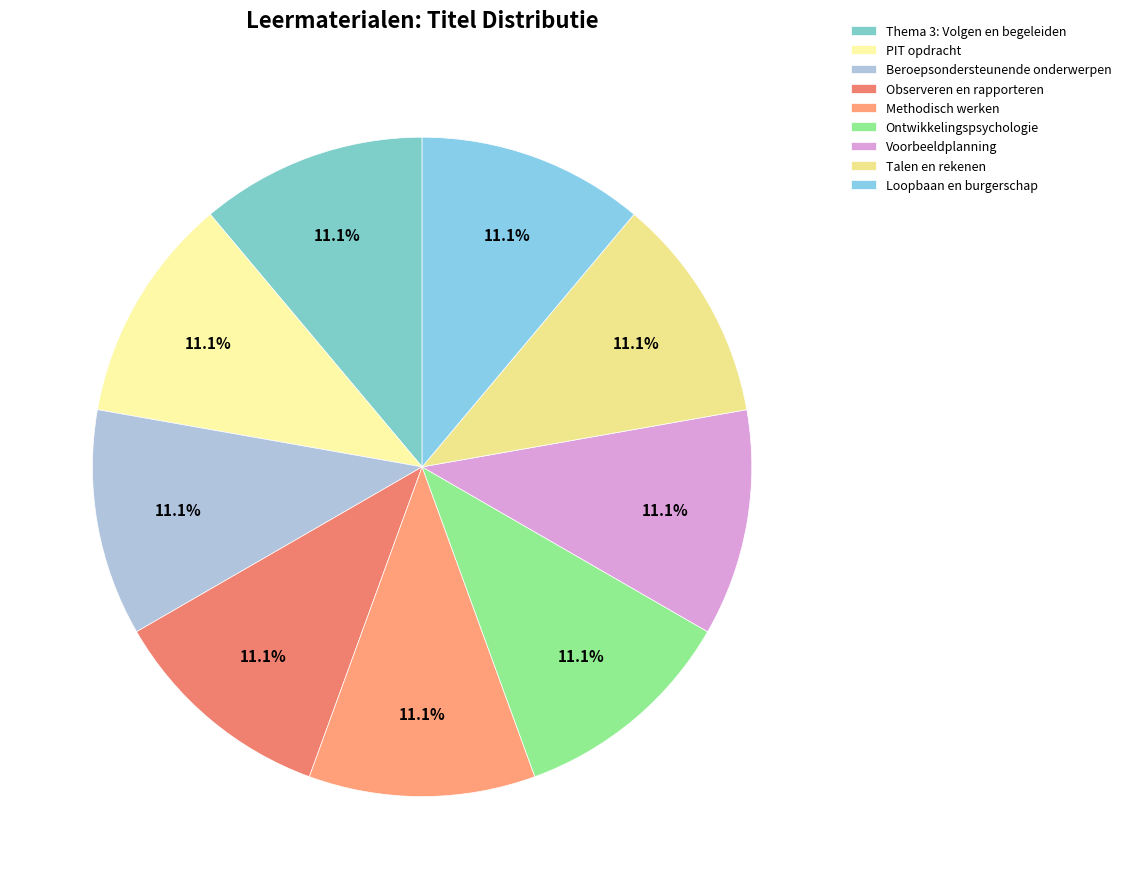

Approximately how many times larger is the value at Methodisch werken compared to Talen en rekenen?

1.0